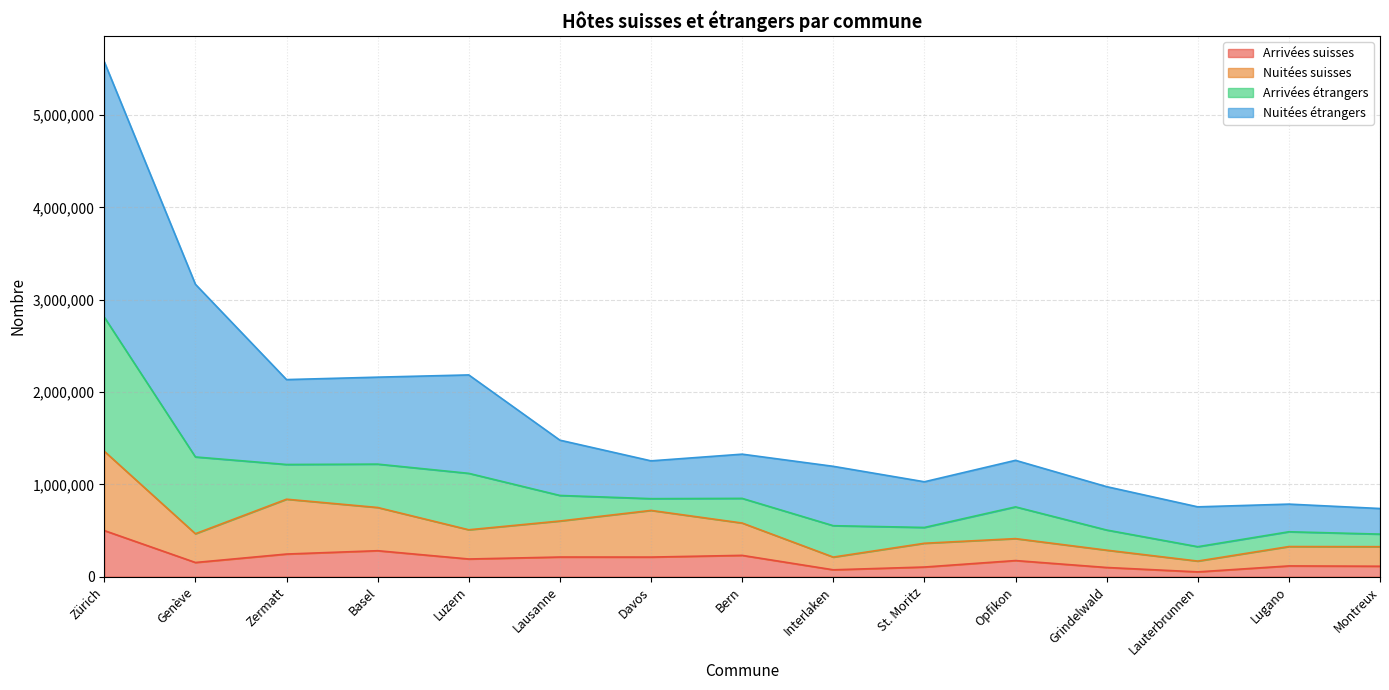

Between Luzern and Lauterbrunnen, which is larger?

Luzern